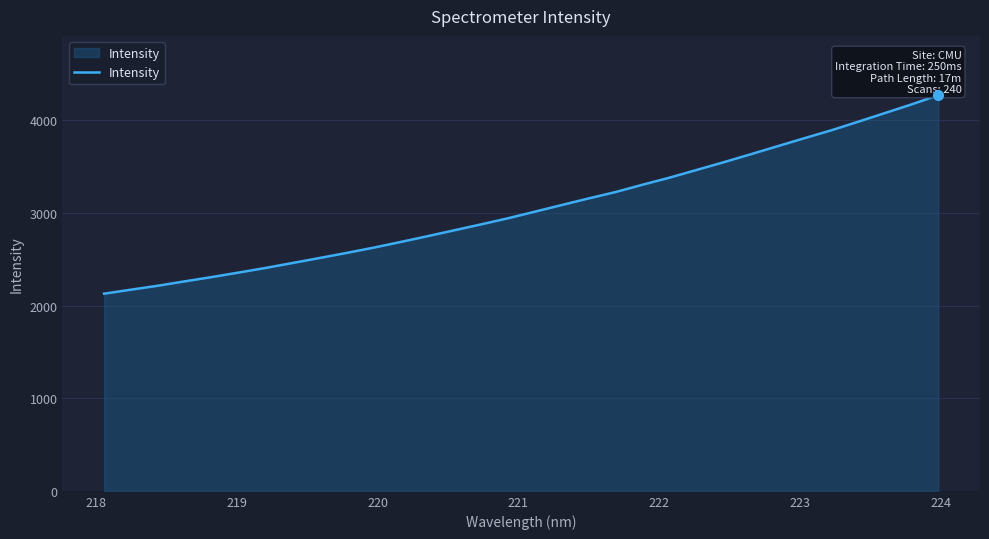

What is the minimum value shown in the chart?

2128.3